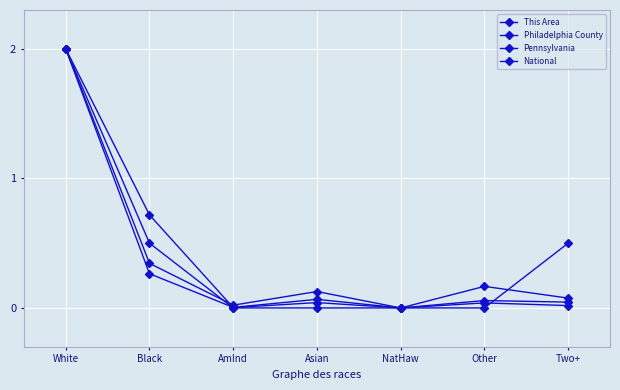

How many lines are shown in the chart?

4